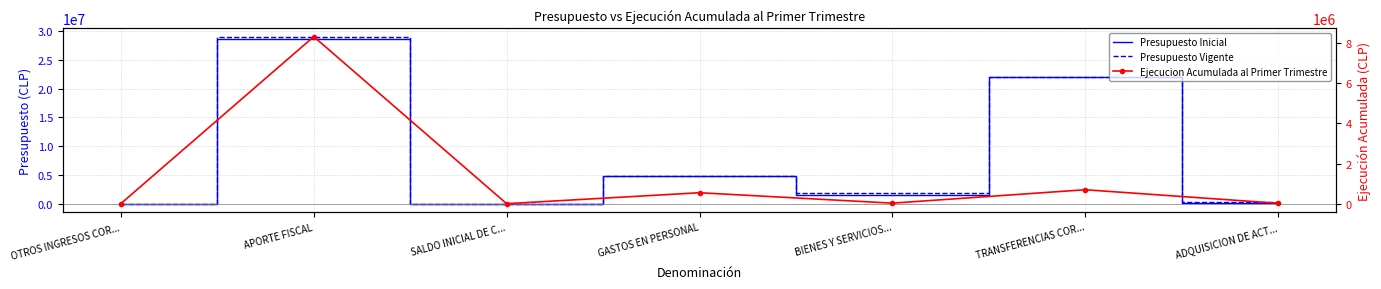

True or false: Presupuesto Inicial has a value of 11604932 at TRANSFERENCIAS COR....

False